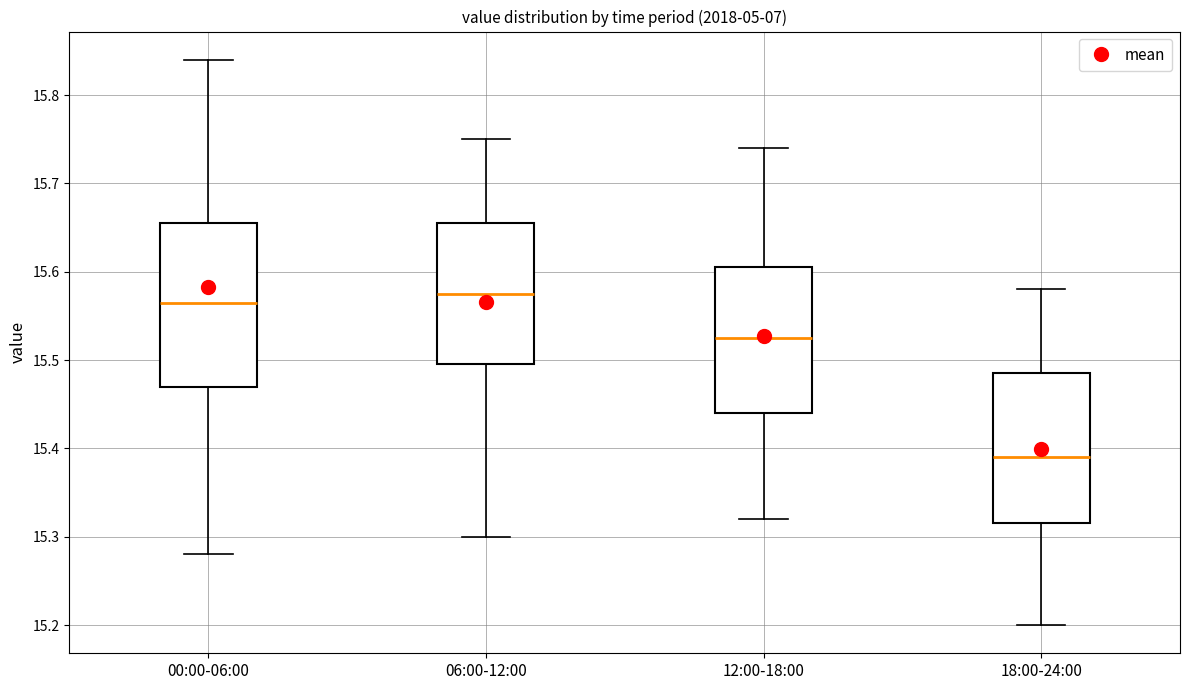

Reading left to right, read every box against the y-axis: the position of its median line, the range the box covers, and the ends of its whiskers. The values are not printed on the chart, so give them approximately, as read against the axis.

00:00-06:00: median 15.57, box 15.47 to 15.66, whiskers 15.28 to 15.84
06:00-12:00: median 15.58, box 15.50 to 15.66, whiskers 15.30 to 15.75
12:00-18:00: median 15.53, box 15.44 to 15.61, whiskers 15.32 to 15.74
18:00-24:00: median 15.39, box 15.32 to 15.49, whiskers 15.20 to 15.58